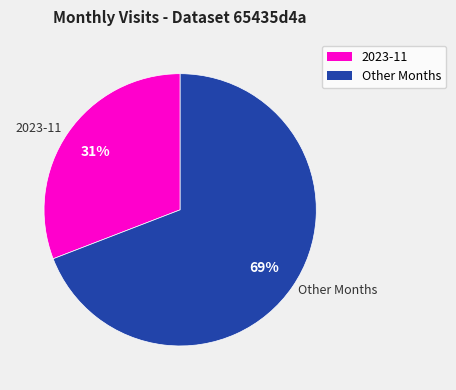

How many segments does this pie chart have?

2